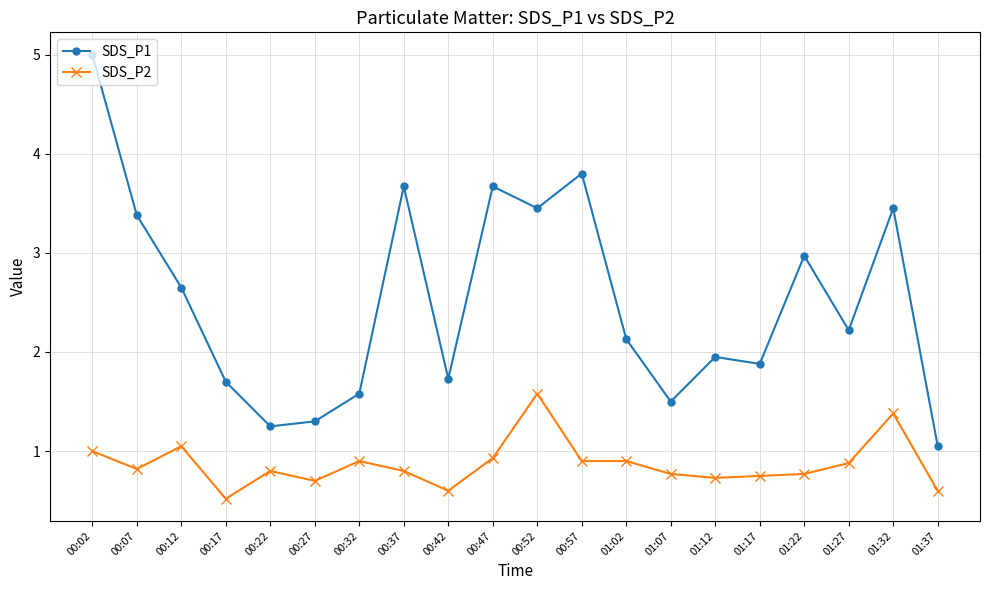

List the series in order of their peak value, highest first.

SDS_P1, SDS_P2